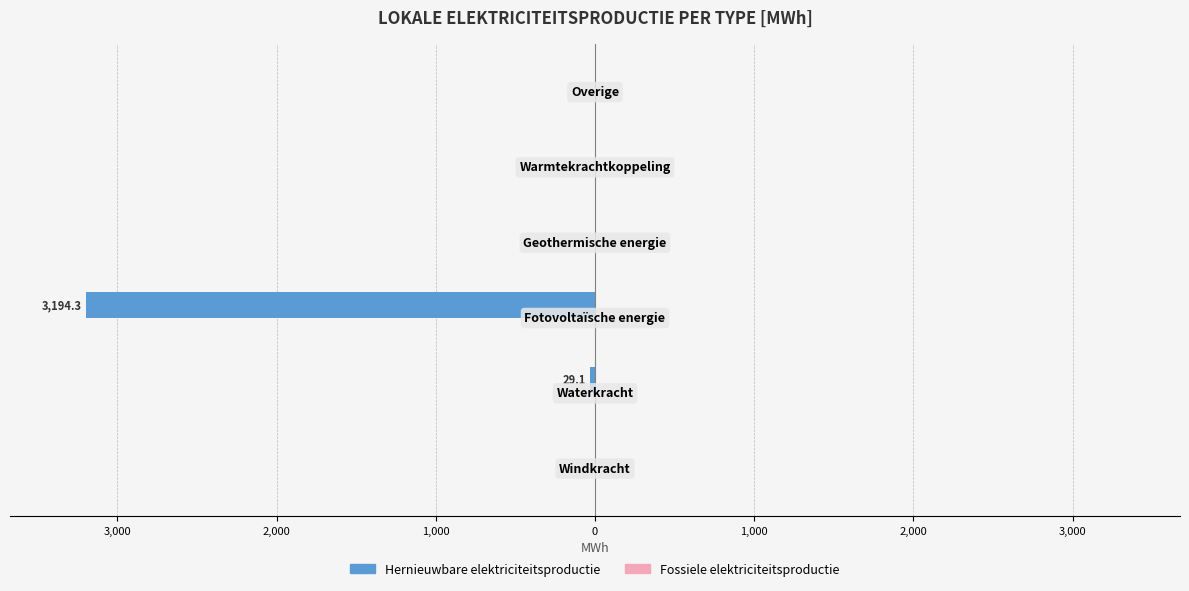

Are the bars horizontal?

Yes